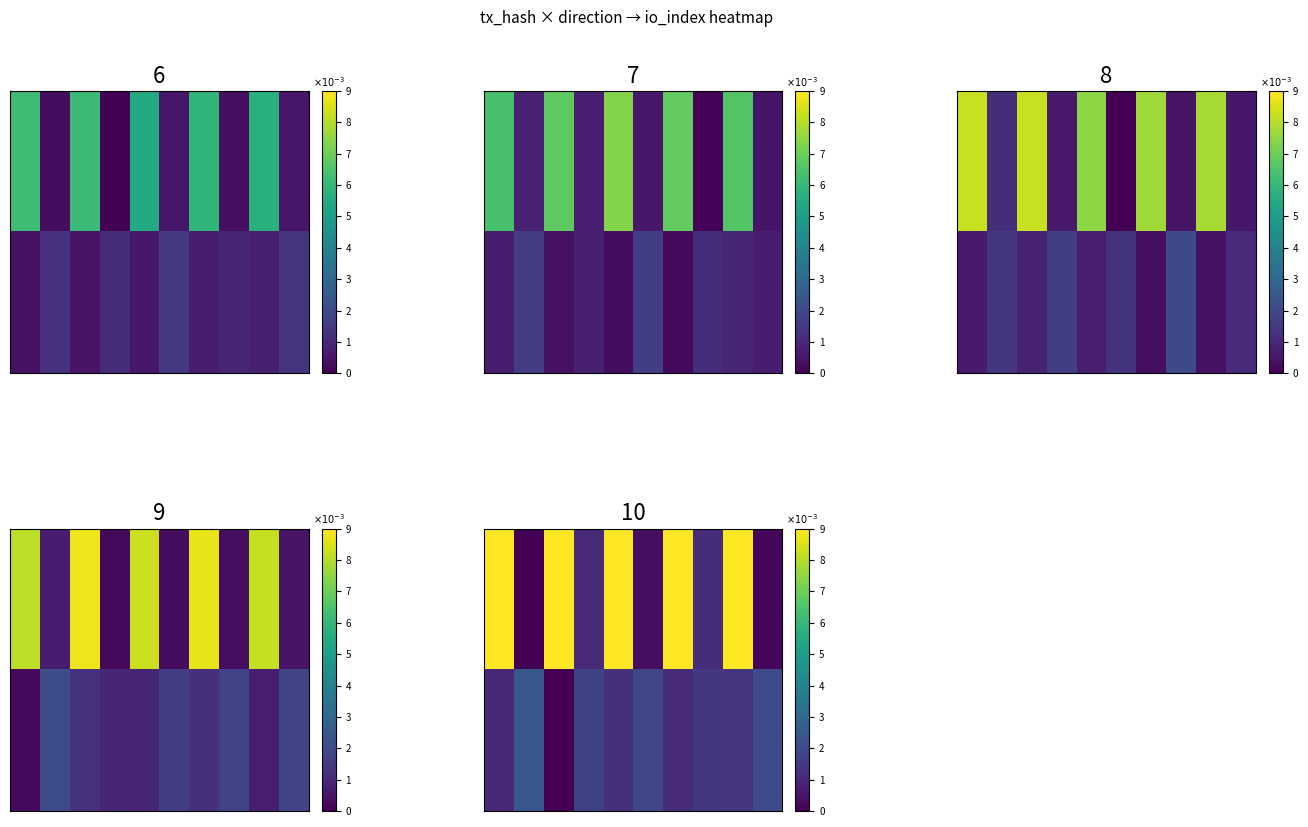

The value of row_1 at 0.8 is 0.0. True or false?

True